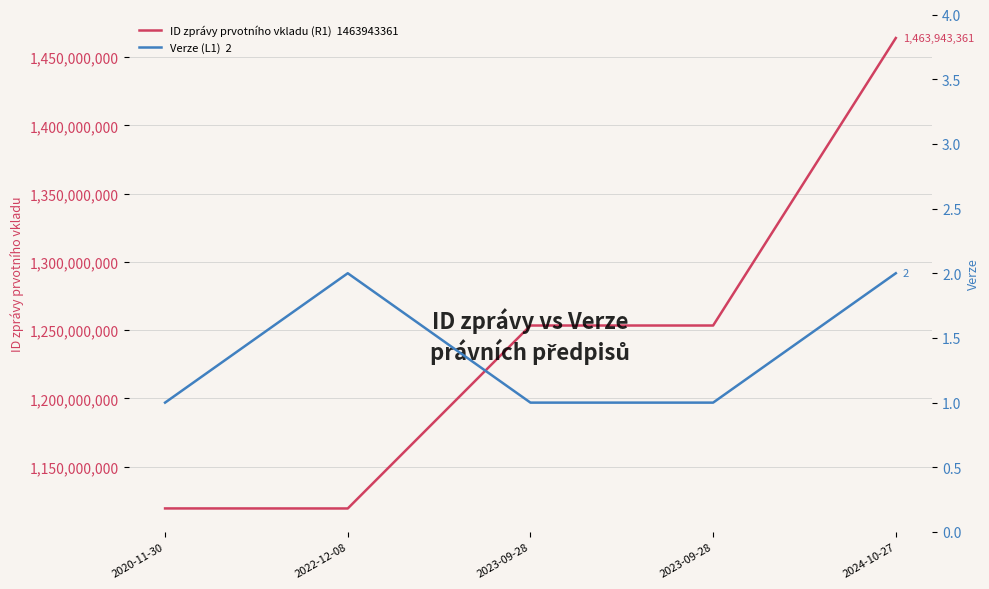

What is the maximum value shown in the chart?

1463943361